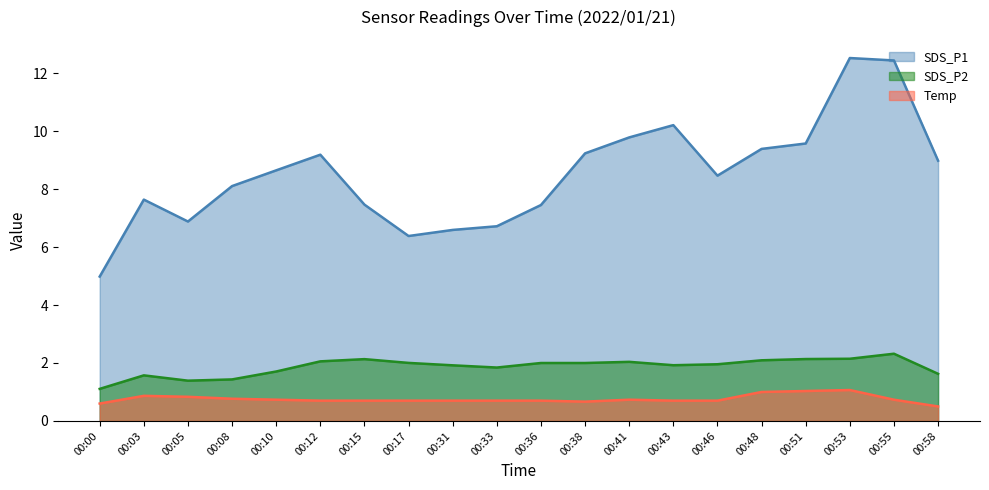

Is the value of Temp at 00:38 greater than the value of SDS_P2 at 00:55?

No